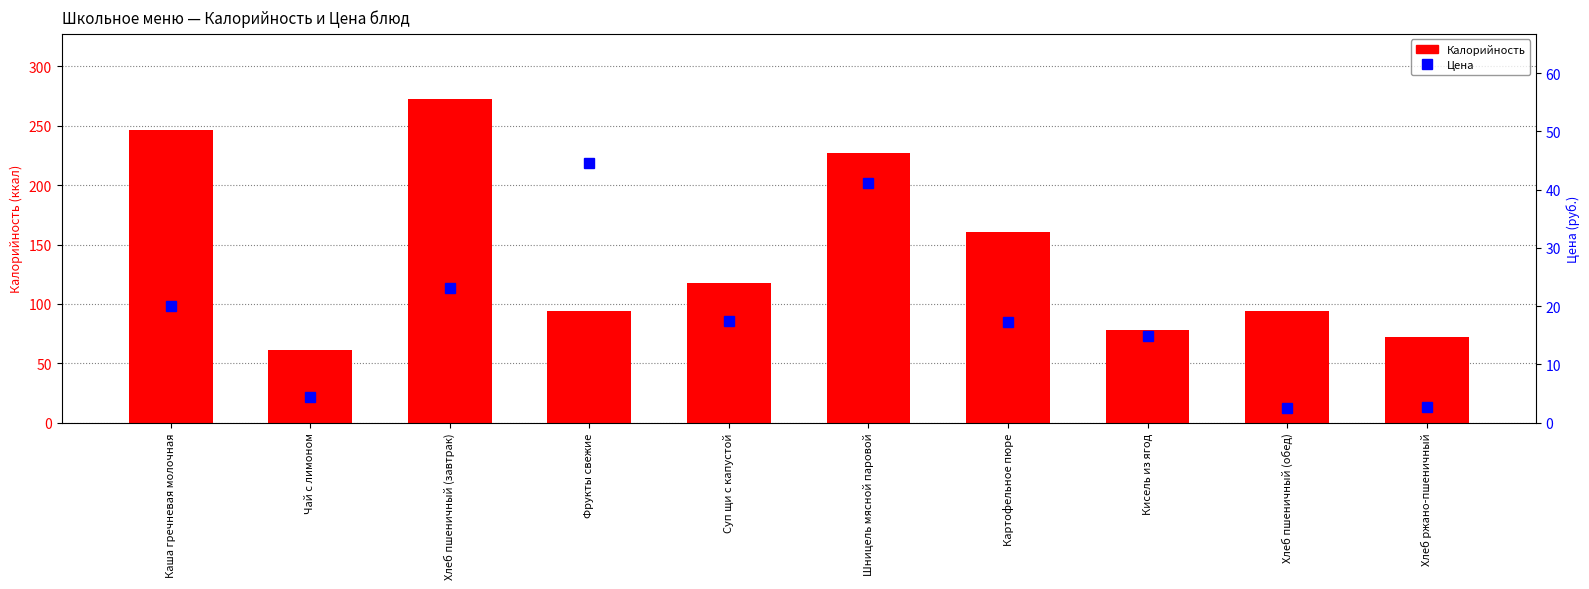

At which category is the sum across all series the highest?

Хлеб пшеничный (завтрак)